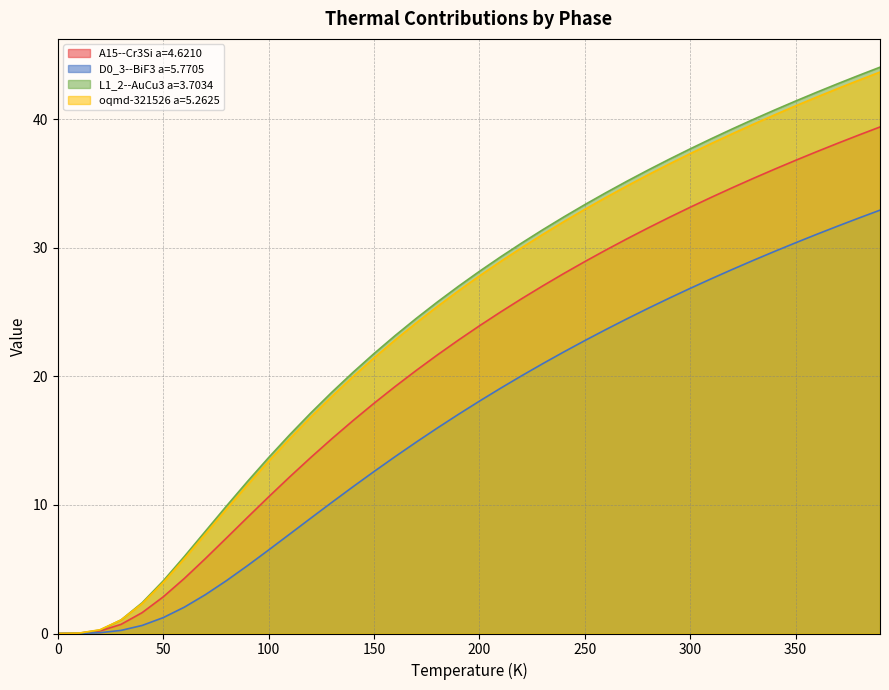

What is the greatest value displayed?

44.0